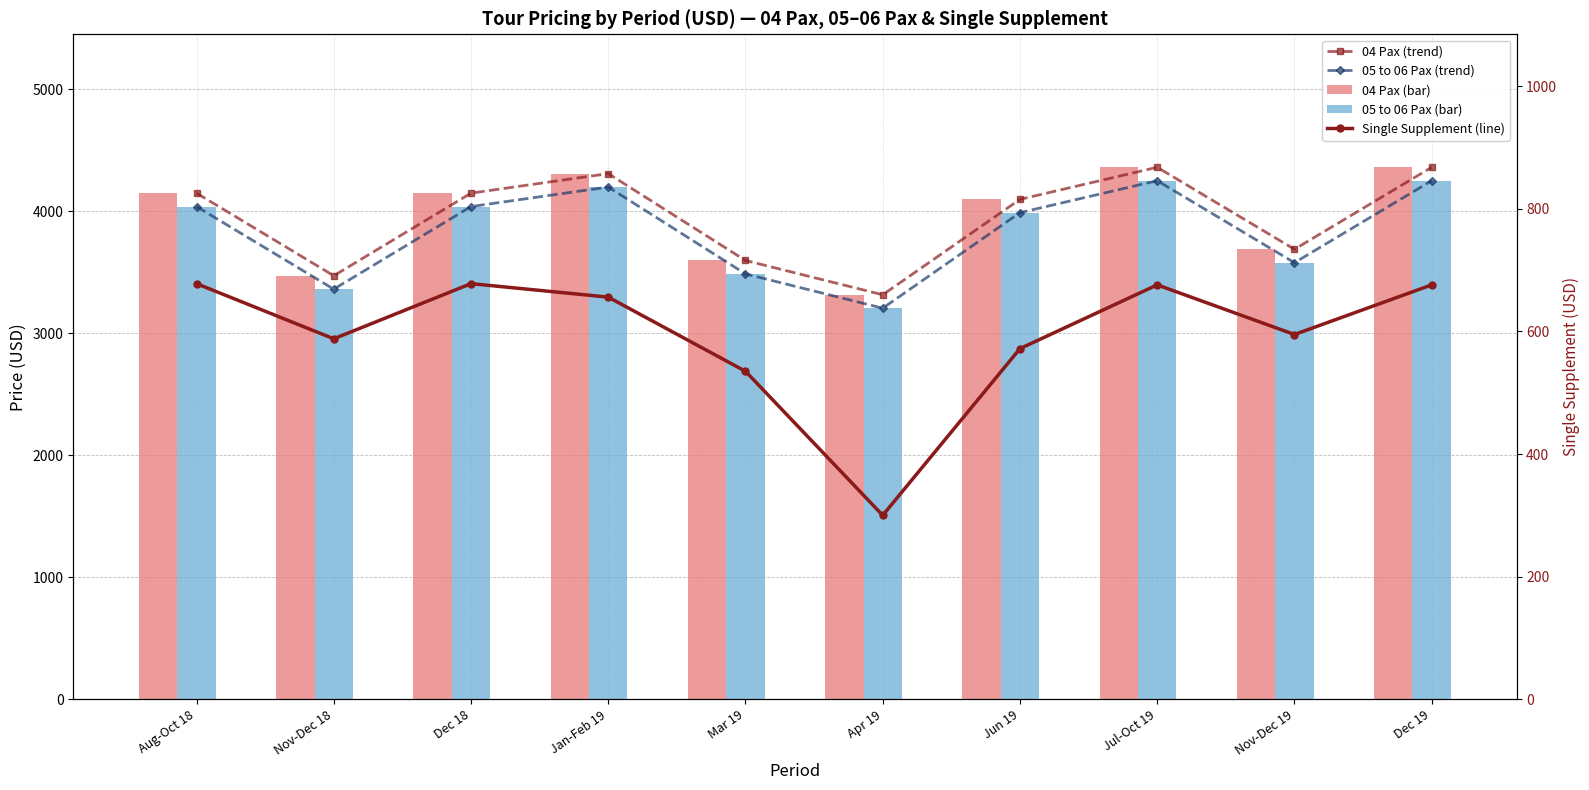

What is the difference between the 05 to 06 Pax (trend) values at Mar 19 and Nov-Dec 18?

125